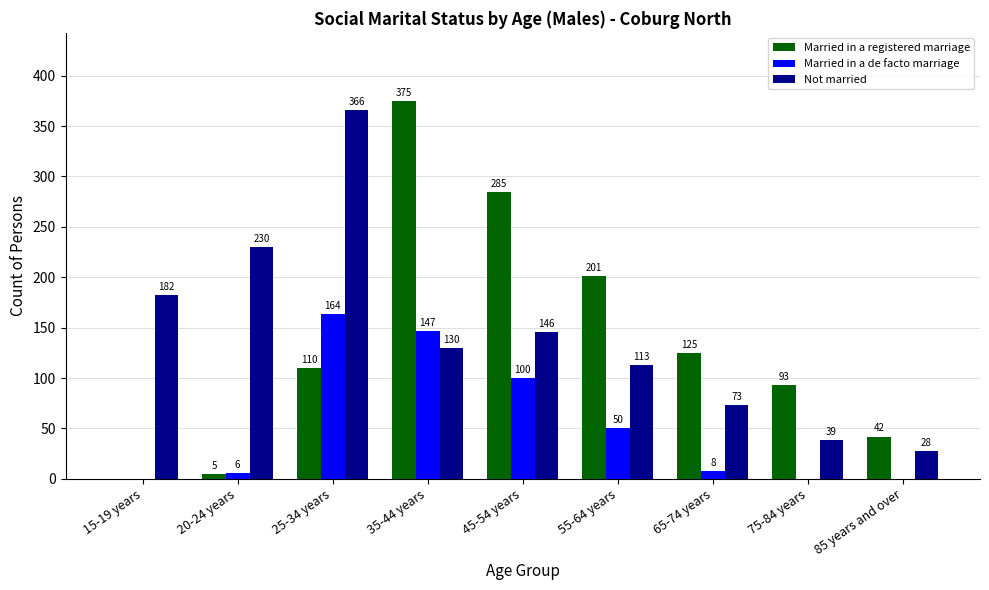

What is the approximate value of Married in a de facto marriage at 20-24 years, to the nearest 10?

10